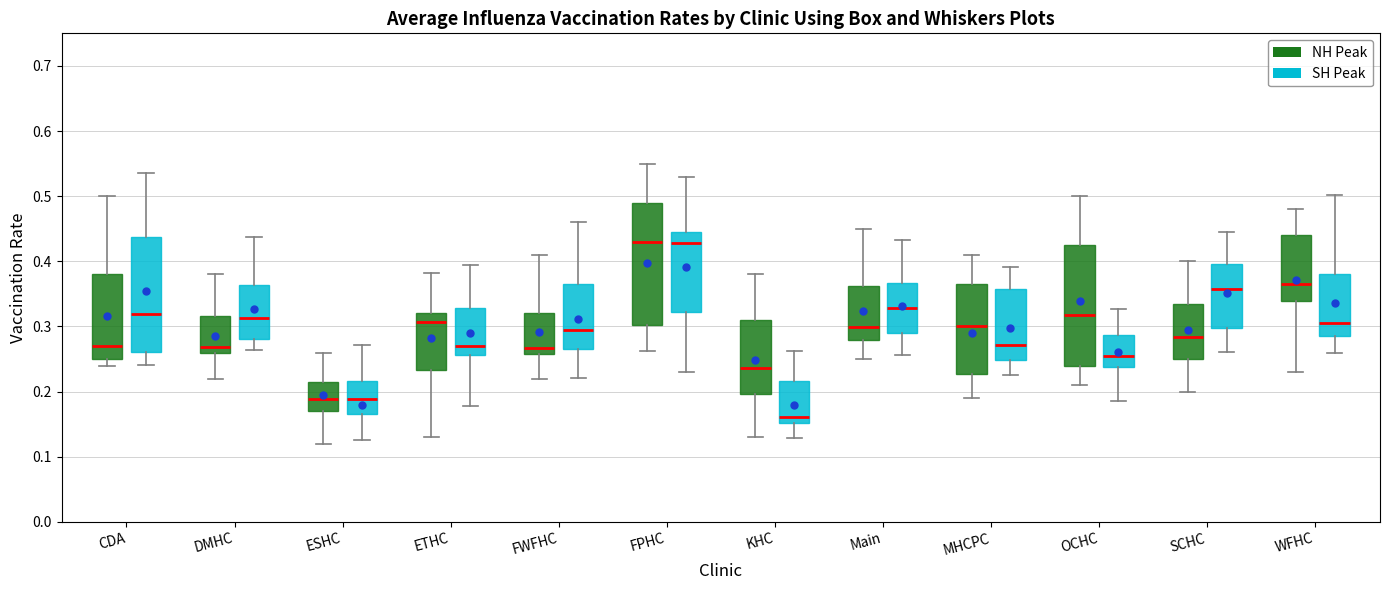

Which box has the lowest median line?

KHC (SH Peak)